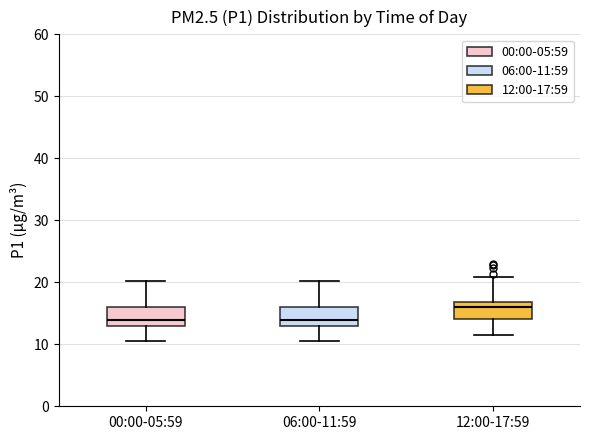

Reading left to right, transcribe this box plot: for each box, give where its median line is, the range the box spans, and where its two whiskers end, as read against the y-axis. The values are not printed on the chart, so give them approximately, as read against the axis.

00:00-05:59: median 14, box 13 to 16, whiskers 11 to 20
06:00-11:59: median 14, box 13 to 16, whiskers 11 to 20
12:00-17:59: median 16, box 14 to 17, whiskers 11 to 21